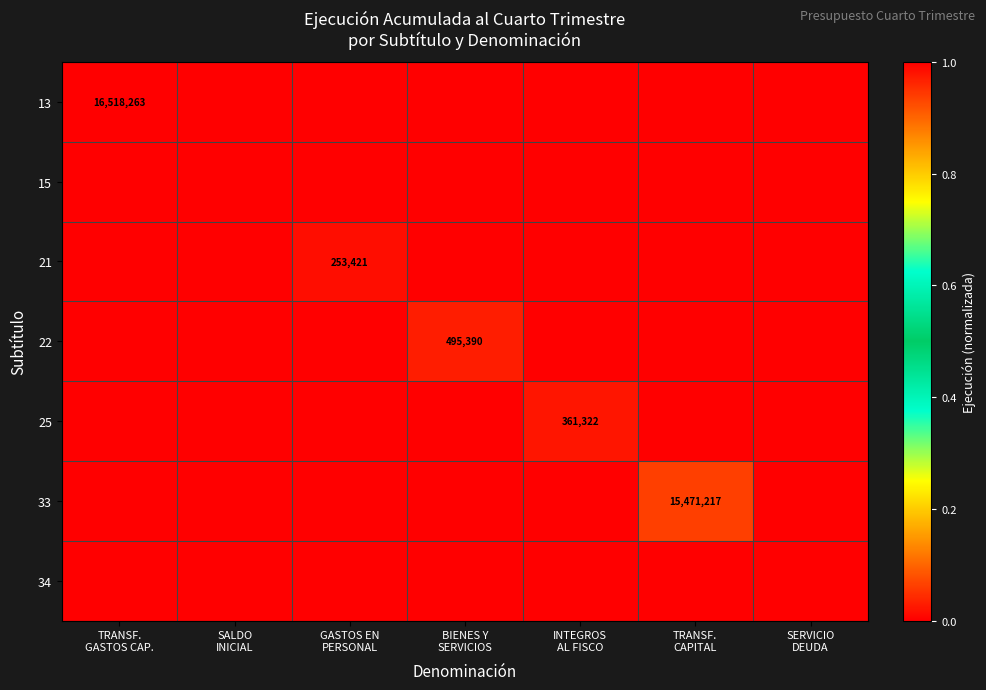

At which category is the sum across all series the highest?

TRANSF.
GASTOS CAP.